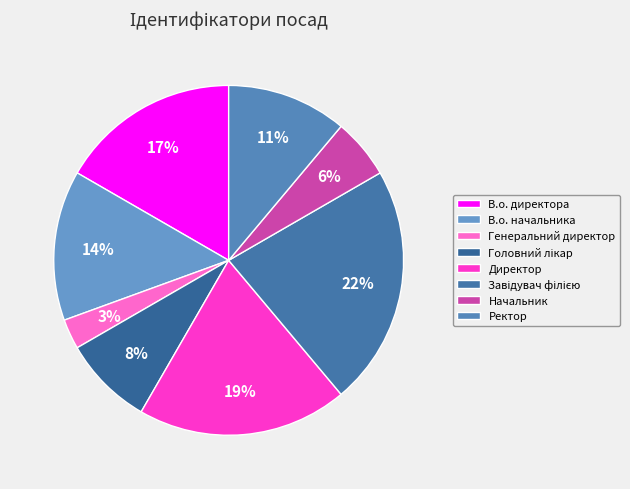

How many slices are in this pie chart?

8